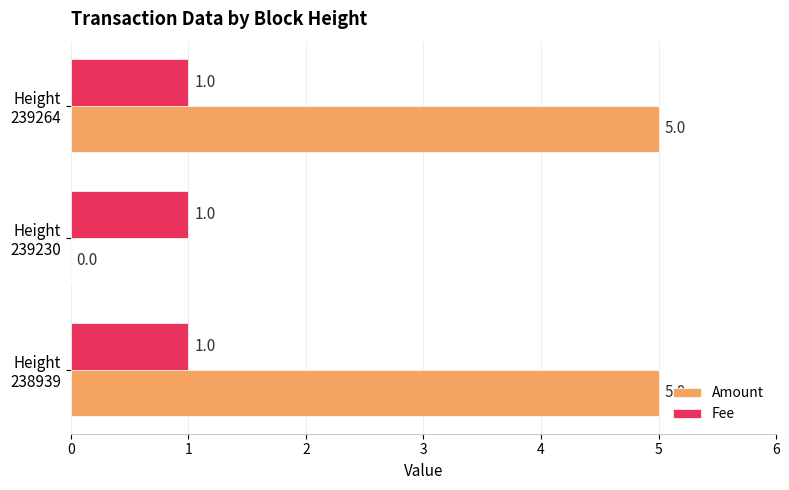

Count the number of categories in the chart.

3